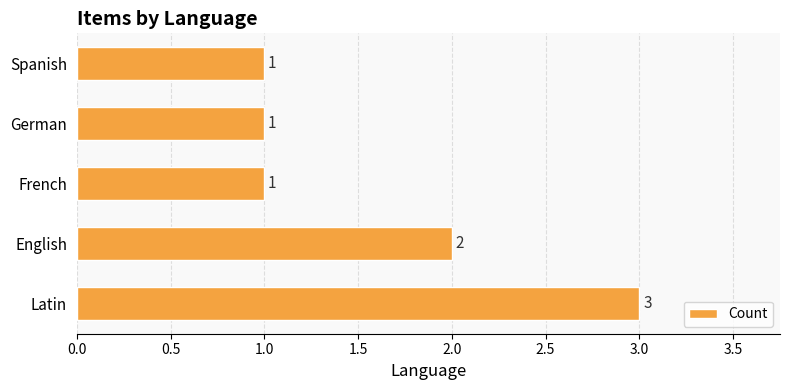

What is the ratio of the value at English to the value at German?

2.0